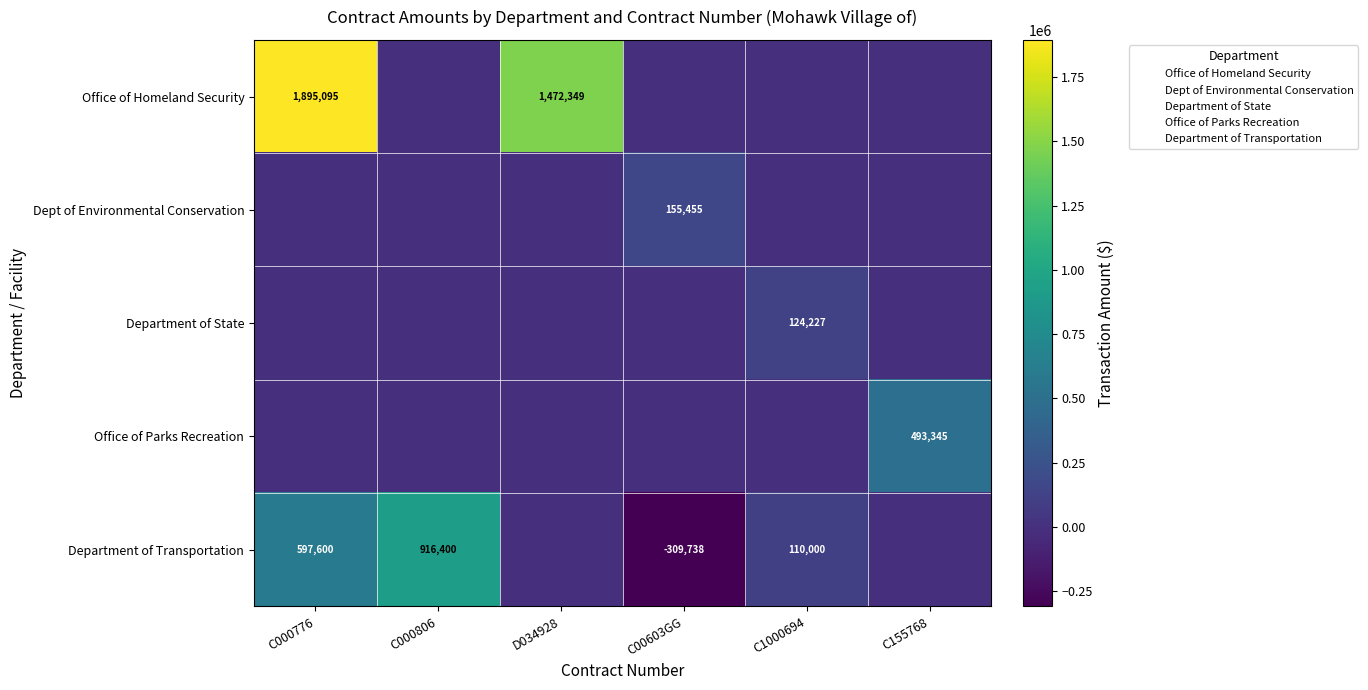

Which series changed the most between C000776 and C00603GG?

Office of Homeland Security